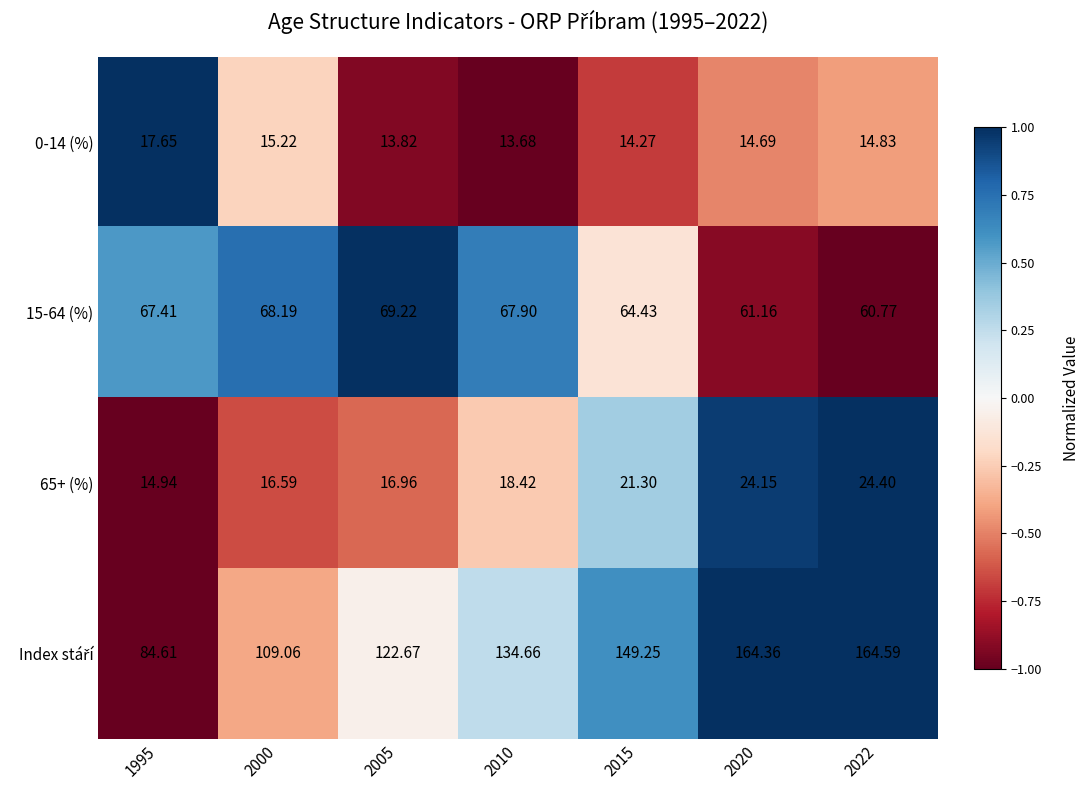

Is the value of 0-14 (%) at 2005 greater than the value of 65+ (%) at 2015?

No